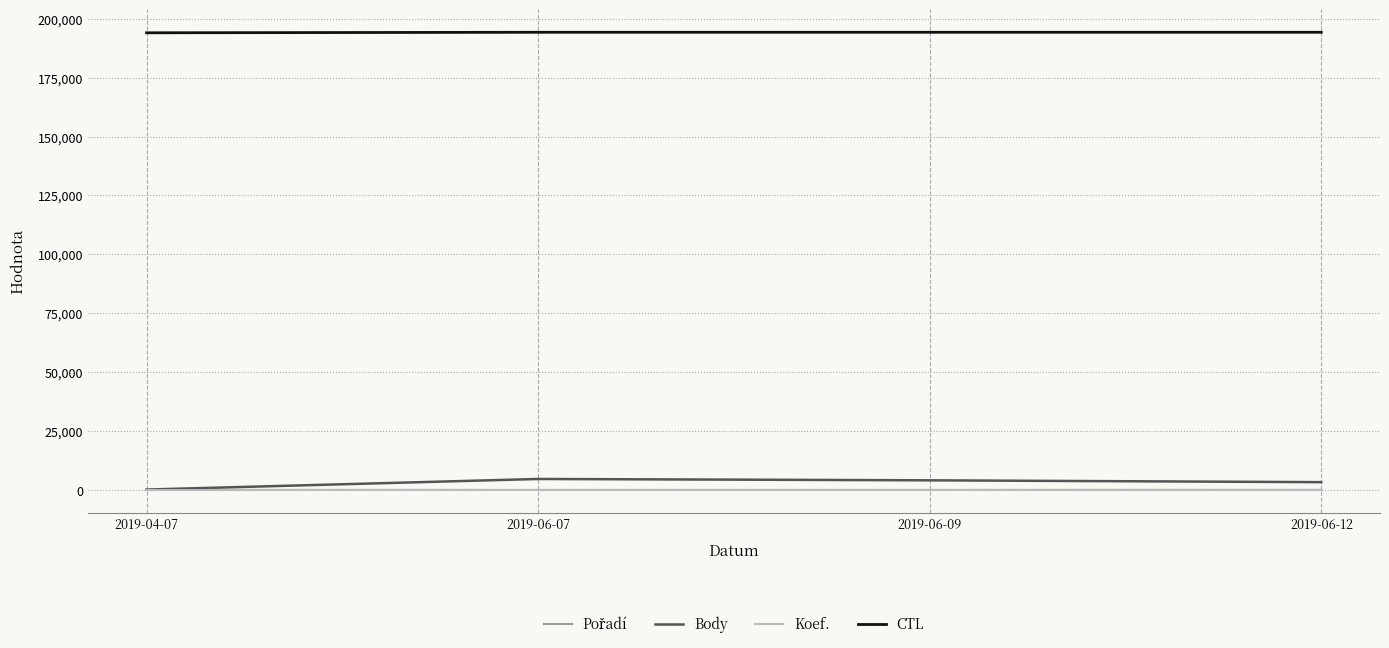

What is the total value across all series at 2019-04-07?

194278